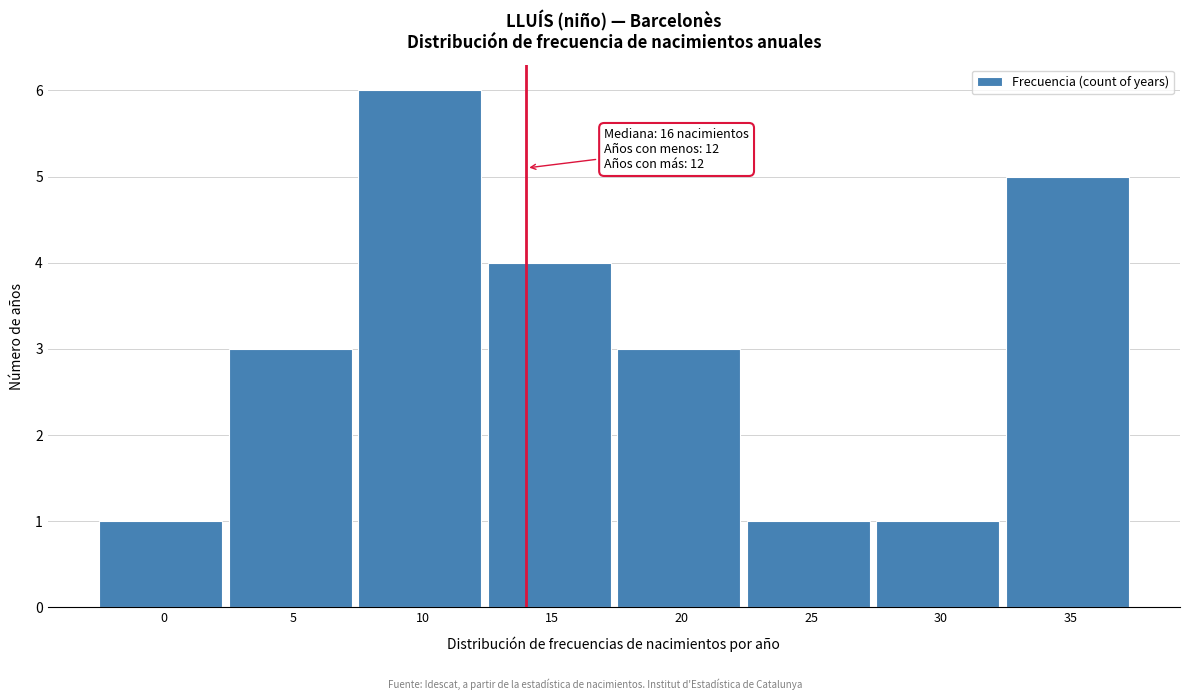

Reading left to right, transcribe all the data shown in this chart.

1	3	6	4	3	1	1	5